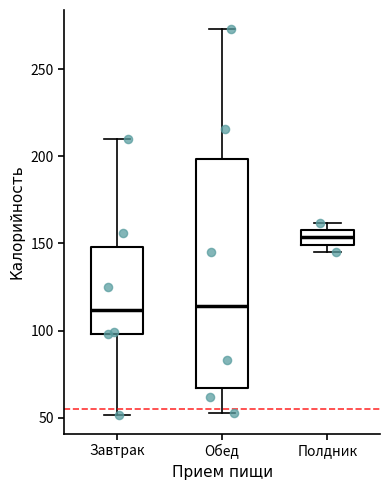

Comparing the boxes themselves (not the whiskers), which one is the tallest?

Обед